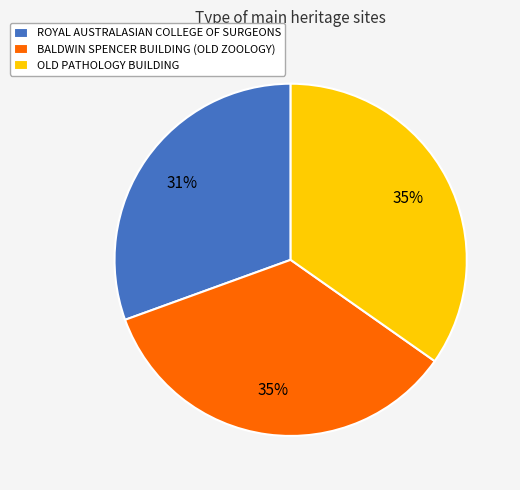

Is the sum of BALDWIN SPENCER BUILDING (OLD ZOOLOGY) and OLD PATHOLOGY BUILDING greater than half?

Yes